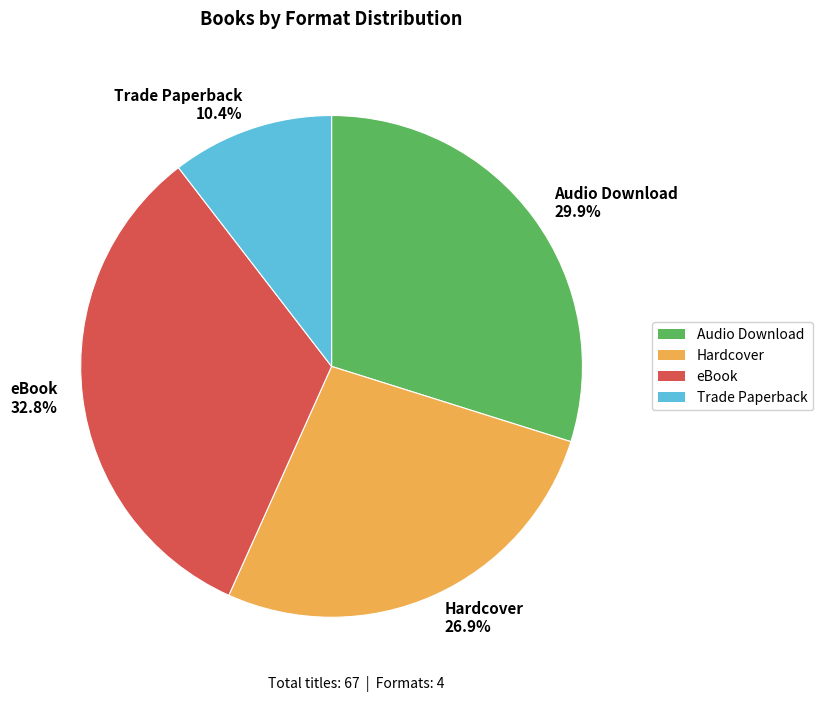

The Trade Paperback slice represents 20% of the pie. True or false?

False